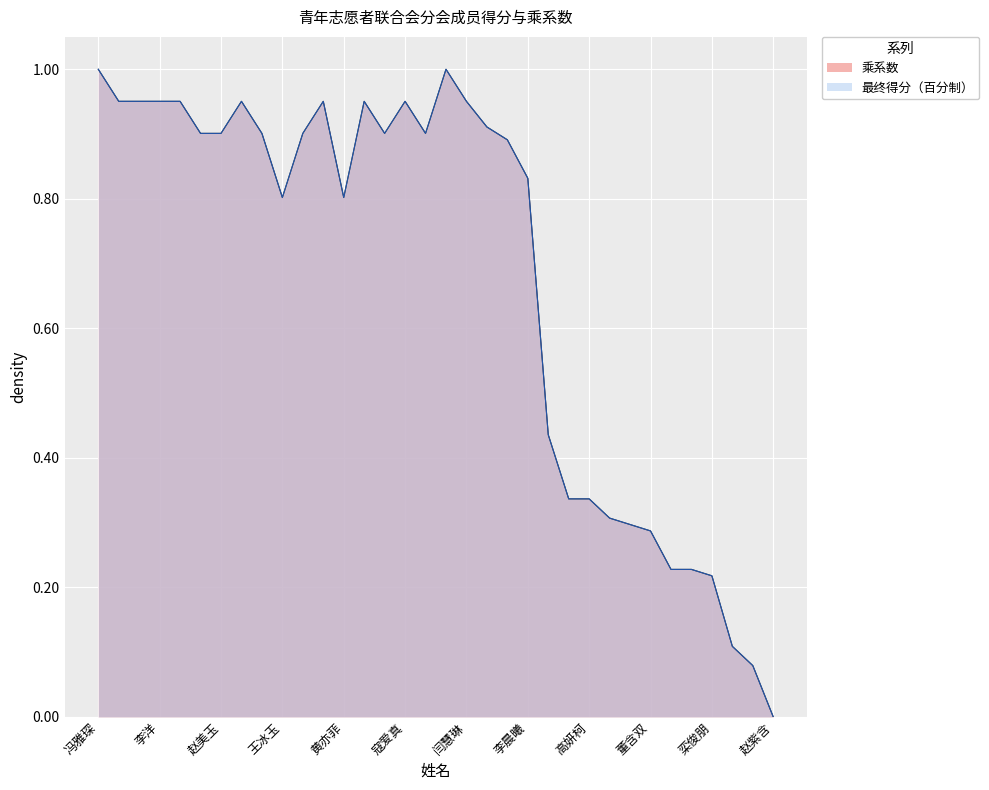

Is it true that 乘系数 equals 1.0 at 李洋?

True